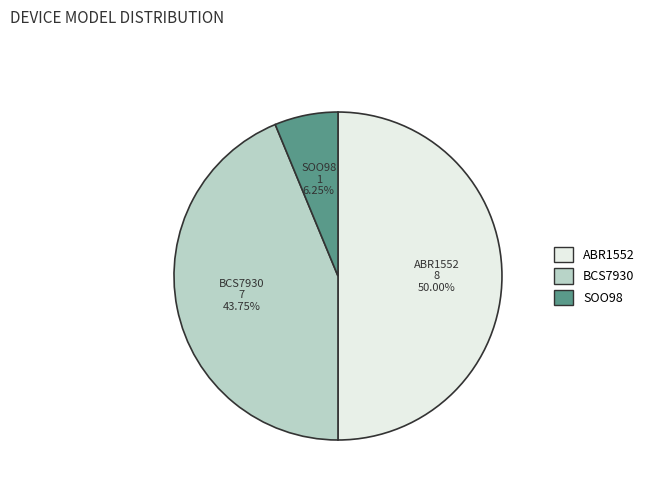

Do ABR1552 and SOO98 together represent more than half of the pie?

Yes